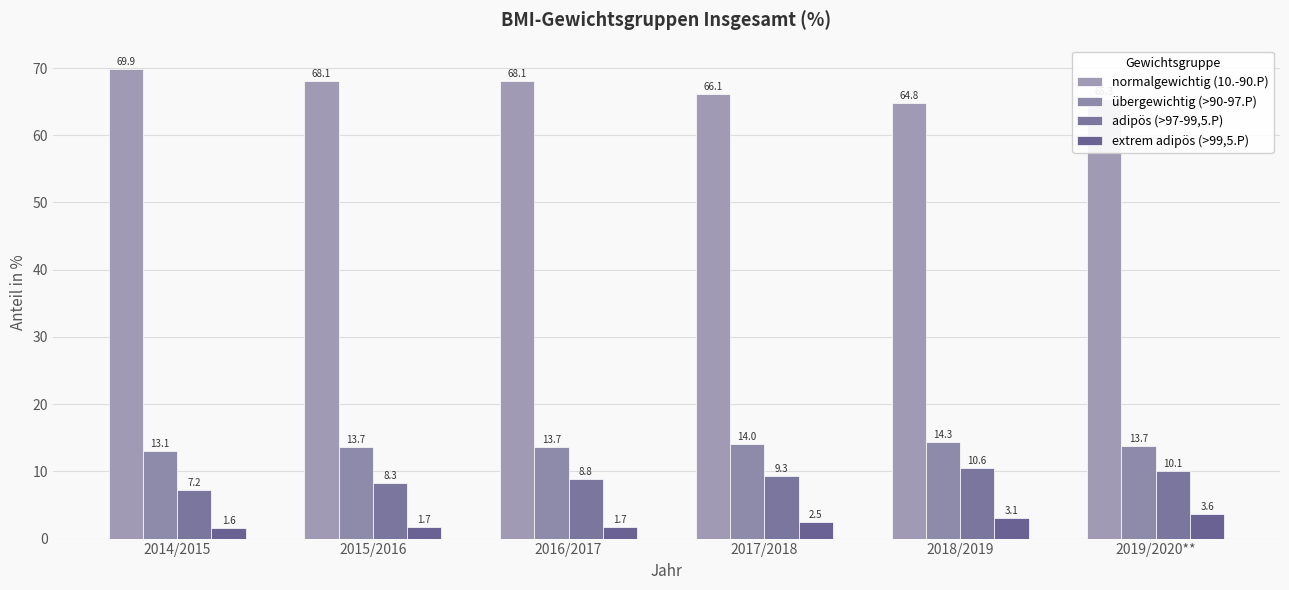

What is the difference between the second highest and second lowest values in the normalgewichtig (10.-90.P) series?

2.8